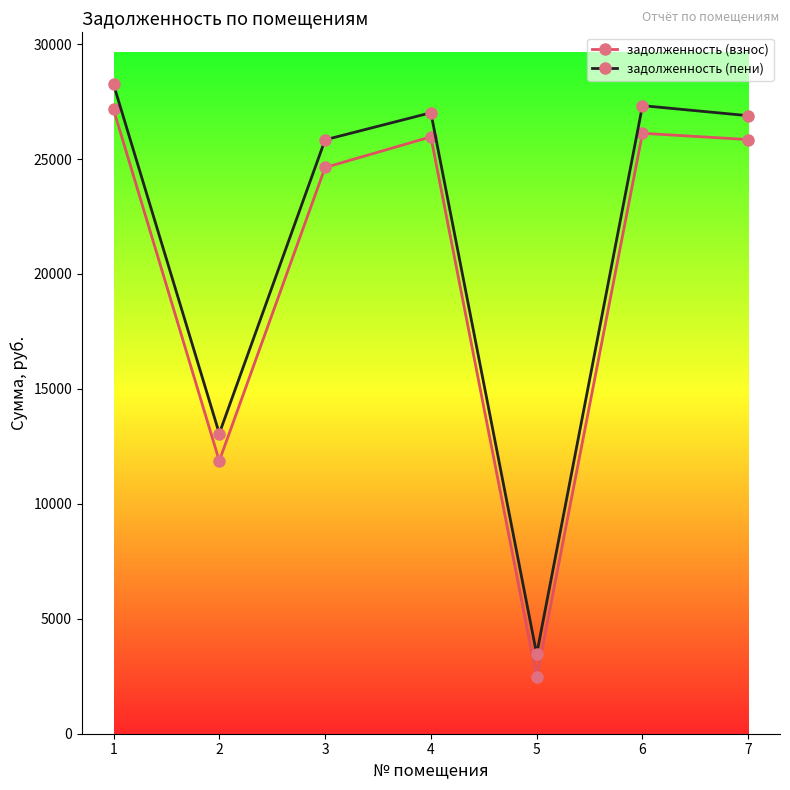

What is the difference between the maximum and minimum values in the задолженность (взнос) series?

24709.7